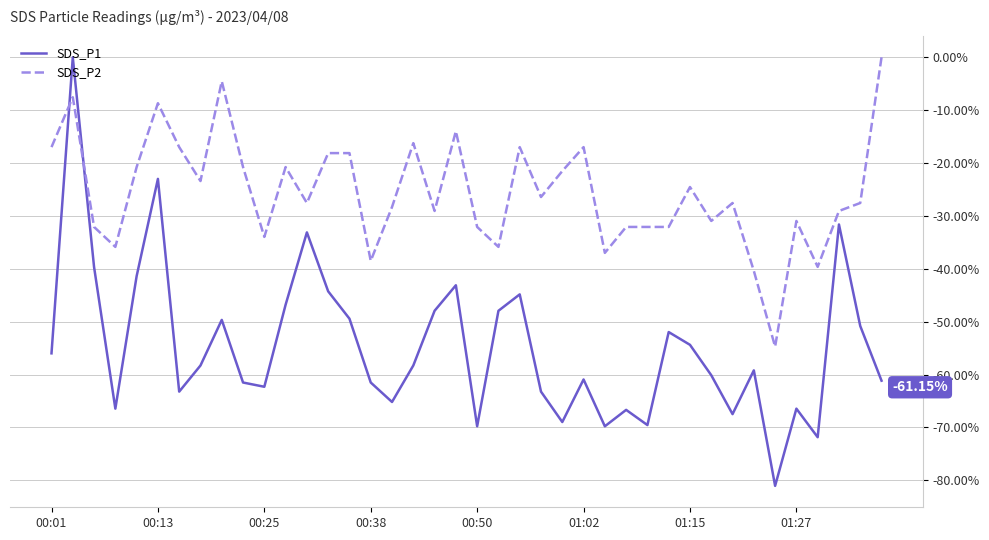

Which series has the largest range (max minus min)?

SDS_P1